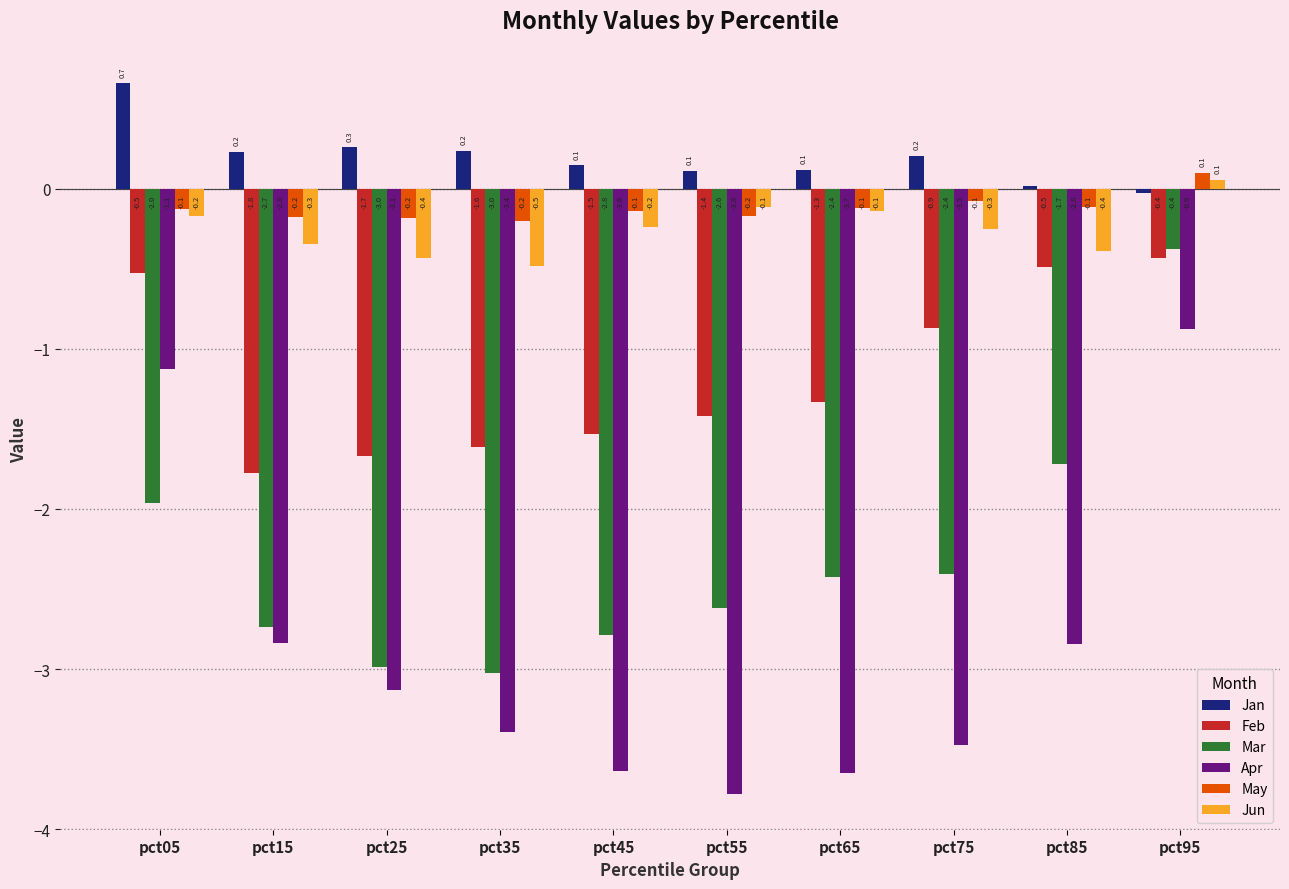

Between pct25 and pct95, which series saw the biggest shift?

Mar